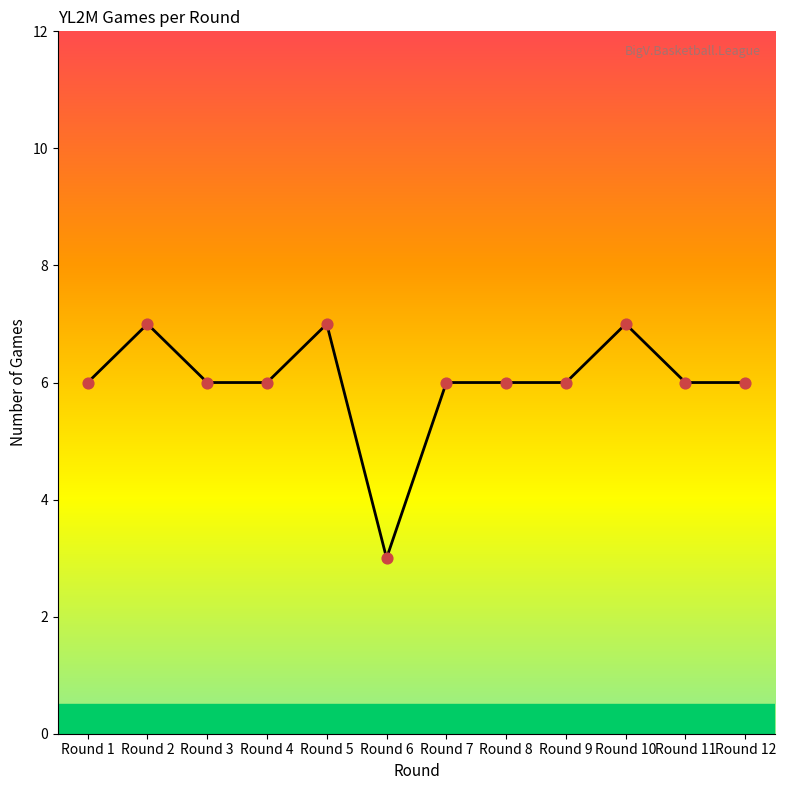

Approximately how many times larger is the value at Round 2 compared to Round 5?

1.0